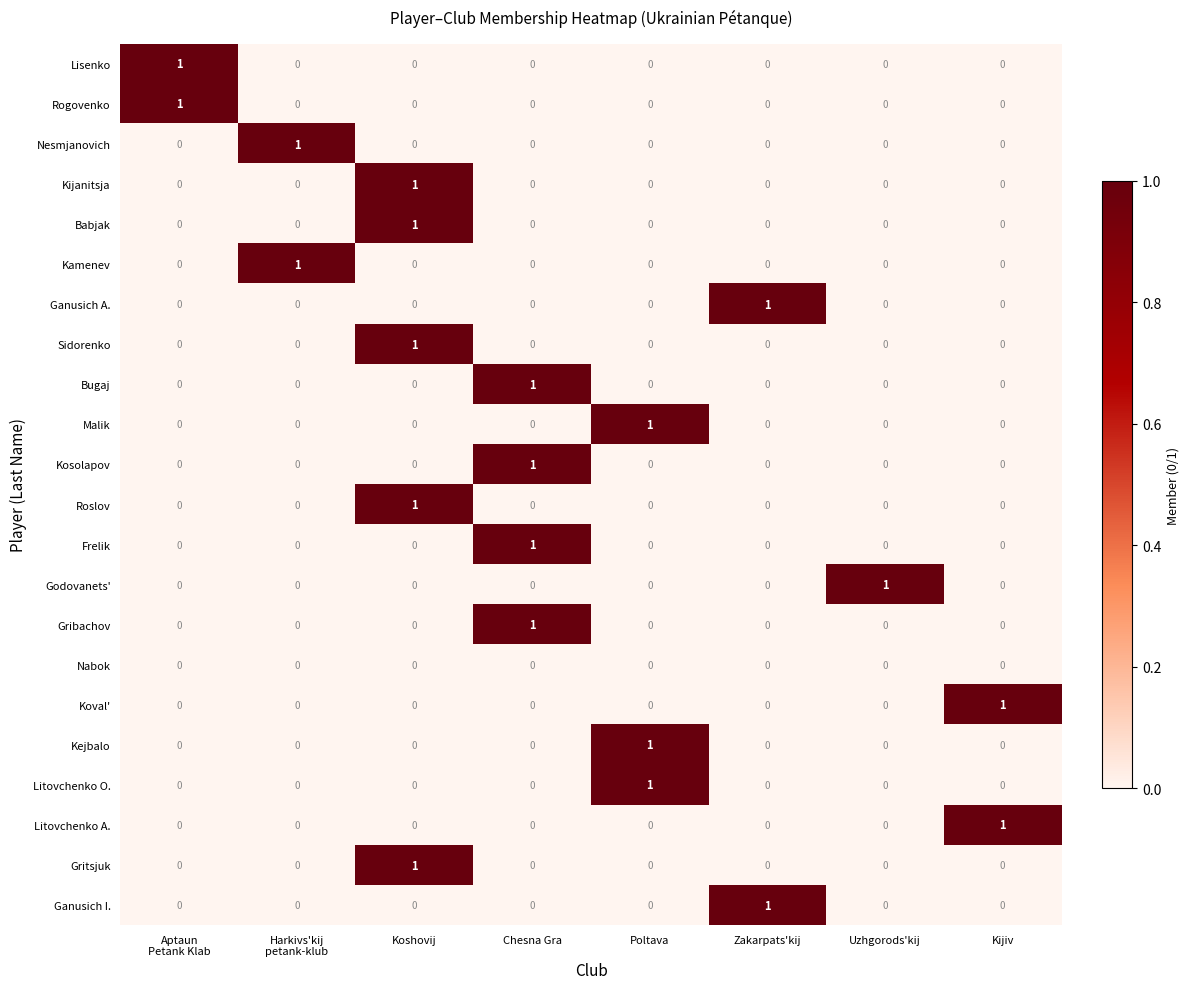

At how many categories does at least one series exceed 0?

8